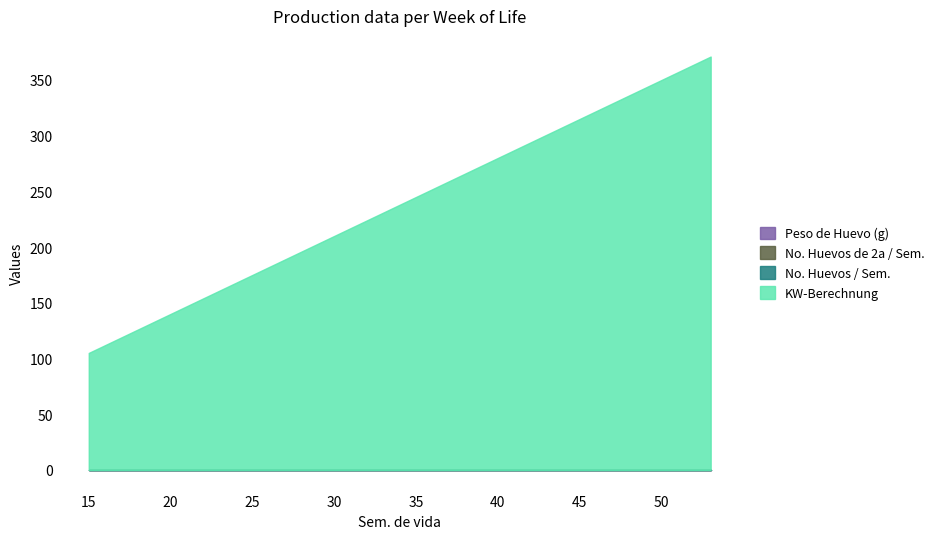

Which label corresponds to the smallest value in the chart?

15